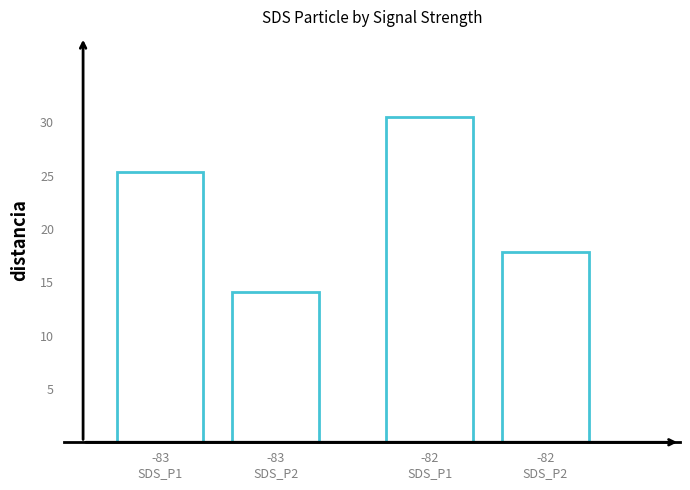

What is the change in value from -82
SDS_P1 to -82
SDS_P2?

-12.7